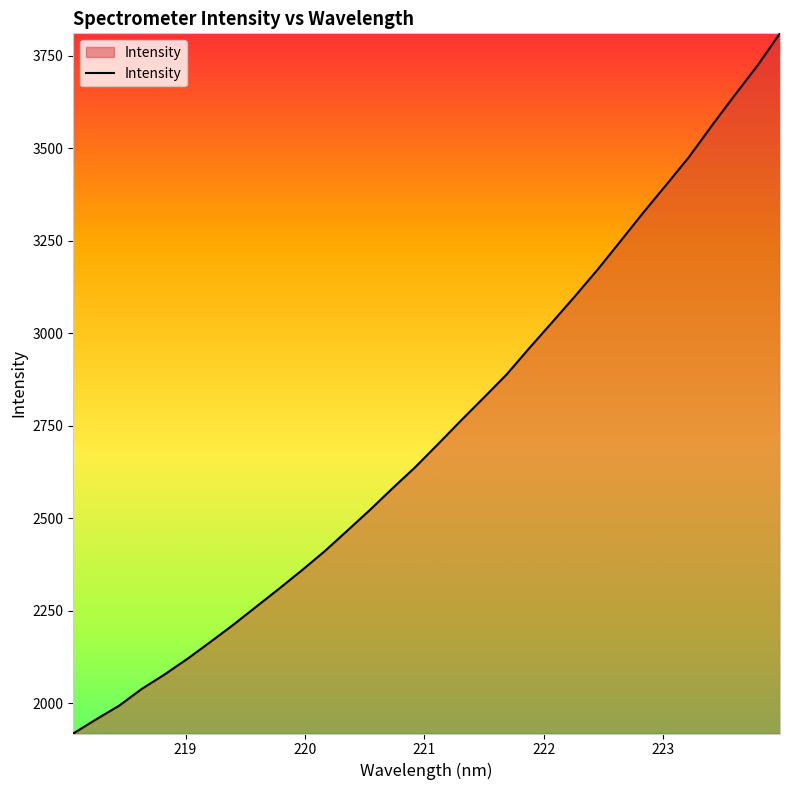

What is the average value?

2738.8